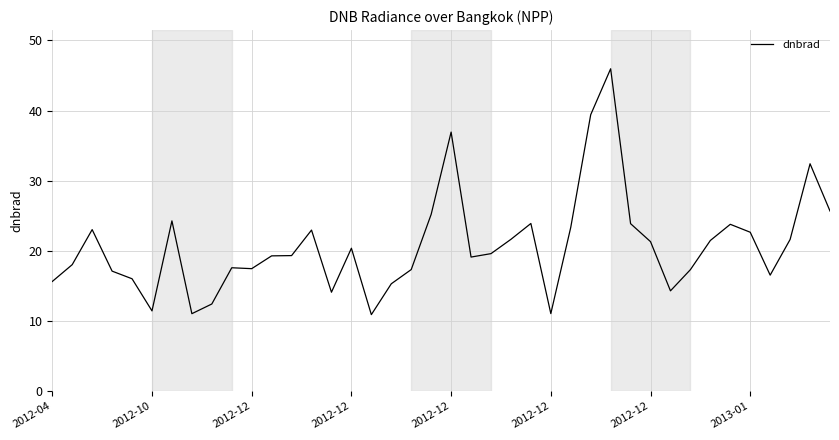

What is the greatest value displayed?

46.0